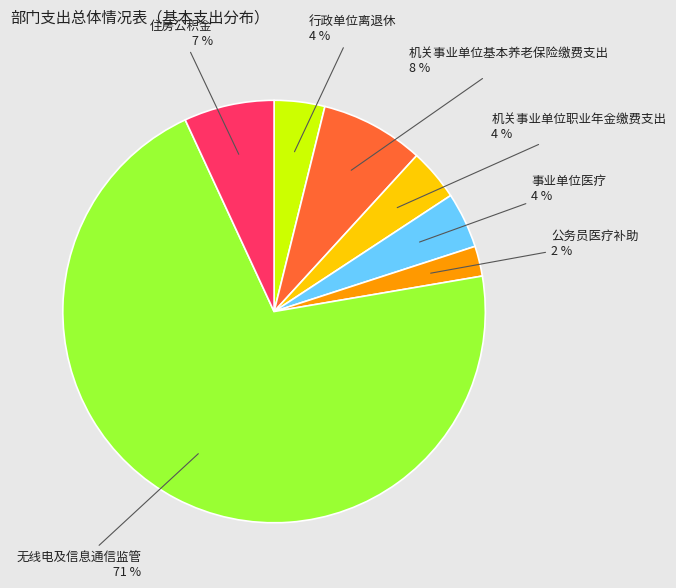

Which slice is the smallest?

公务员医疗补助